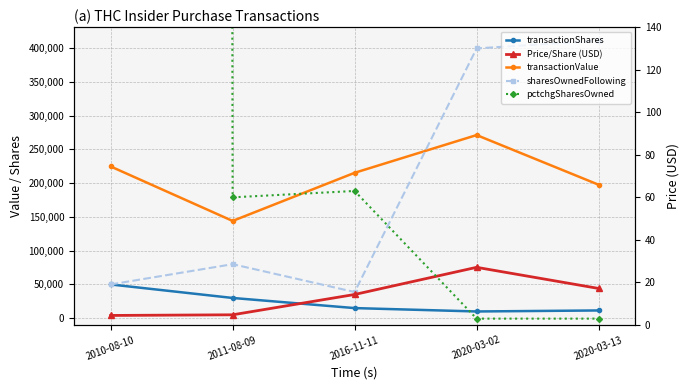

What is the difference between the maximum and minimum values in the transactionValue series?

127100.0